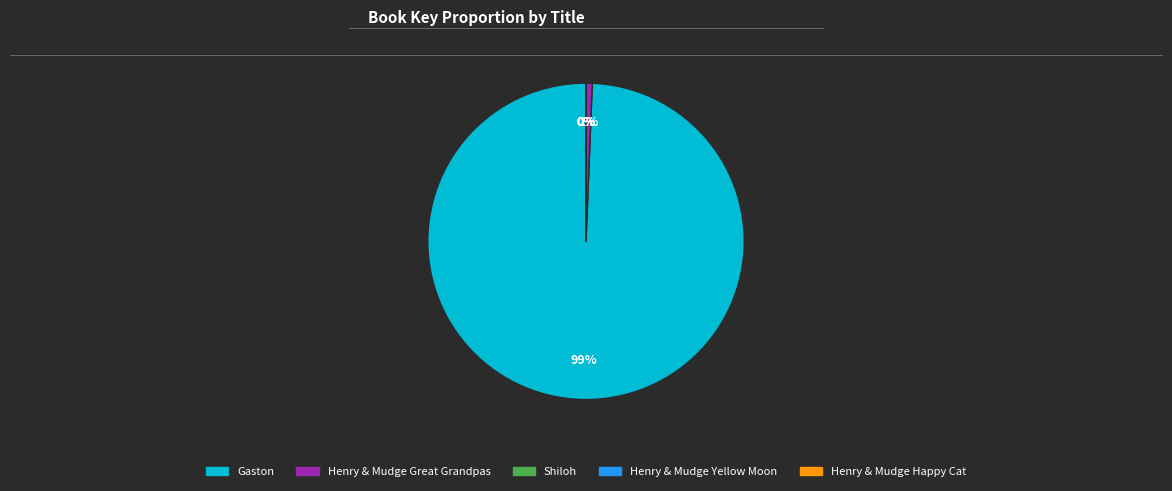

To the nearest percent, what is the difference between the largest and smallest slice percentages?

99%